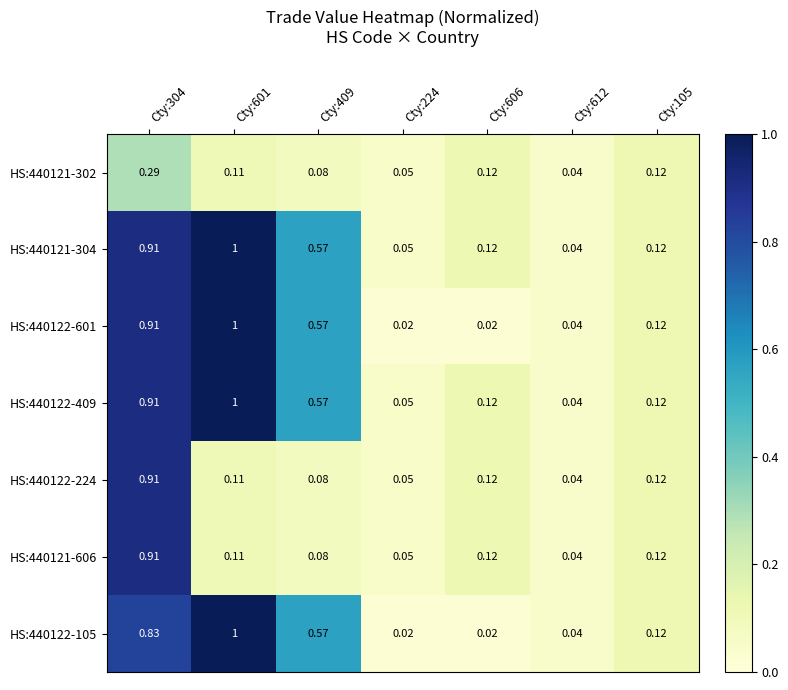

Is the value of HS:440121-302 at Cty:304 greater than the value of HS:440122-105 at Cty:304?

No